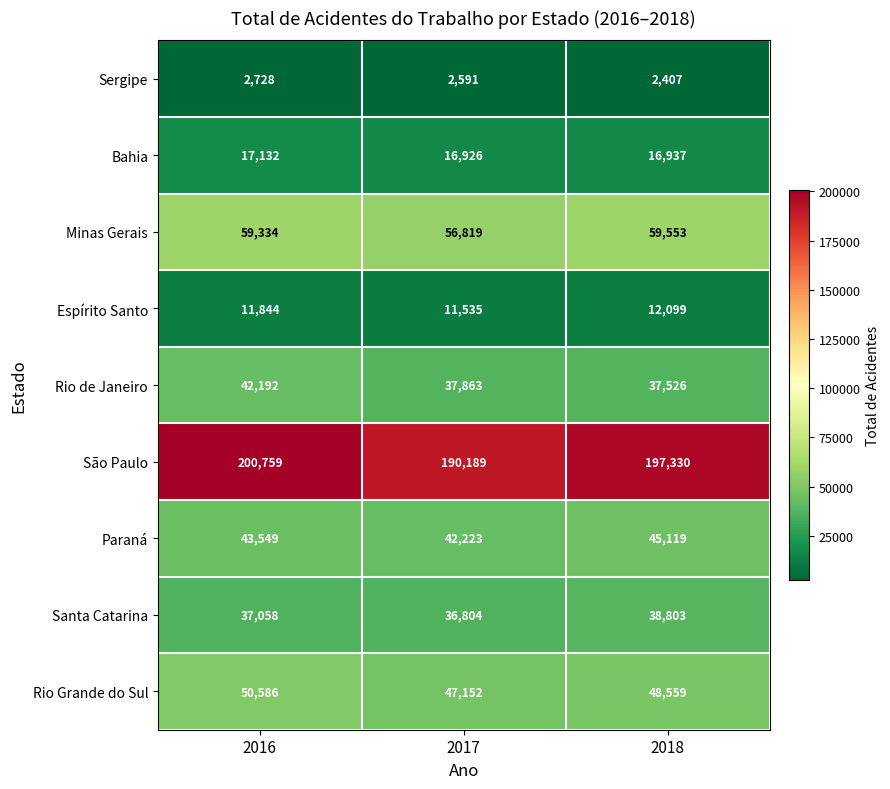

The Paraná series shows 22668 at 2016. True or false?

False